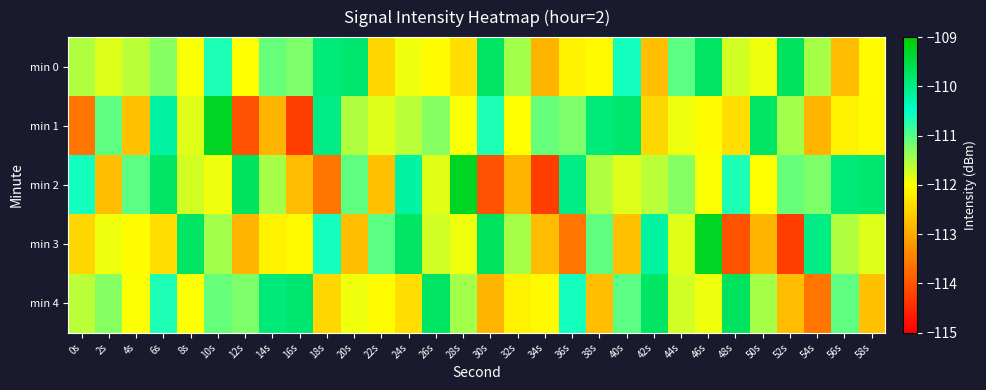

How many data points does each series have?

30